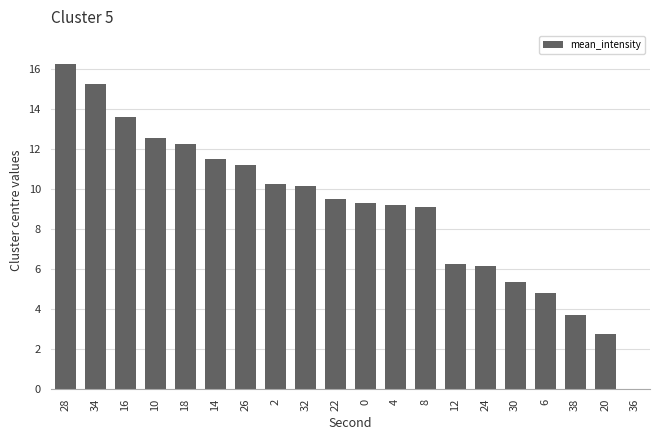

What is the sum of all values?

179.4